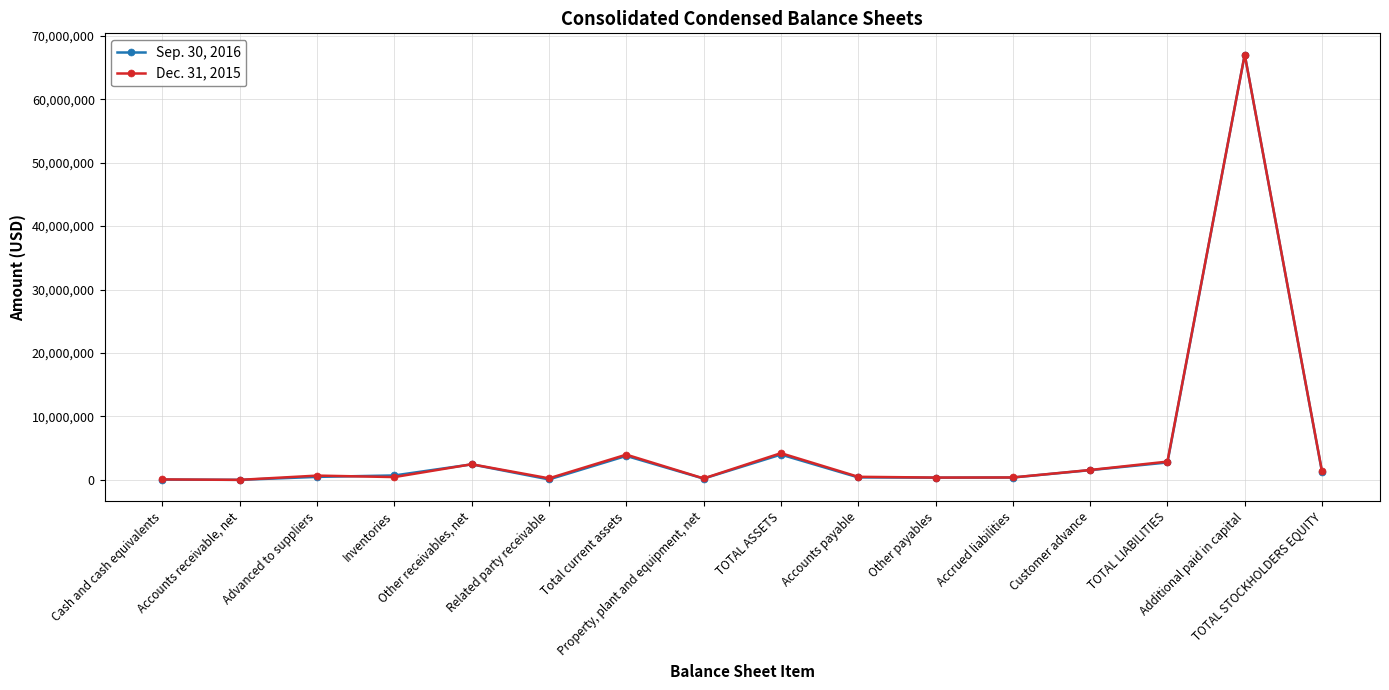

What is the maximum value shown in the chart?

67036674